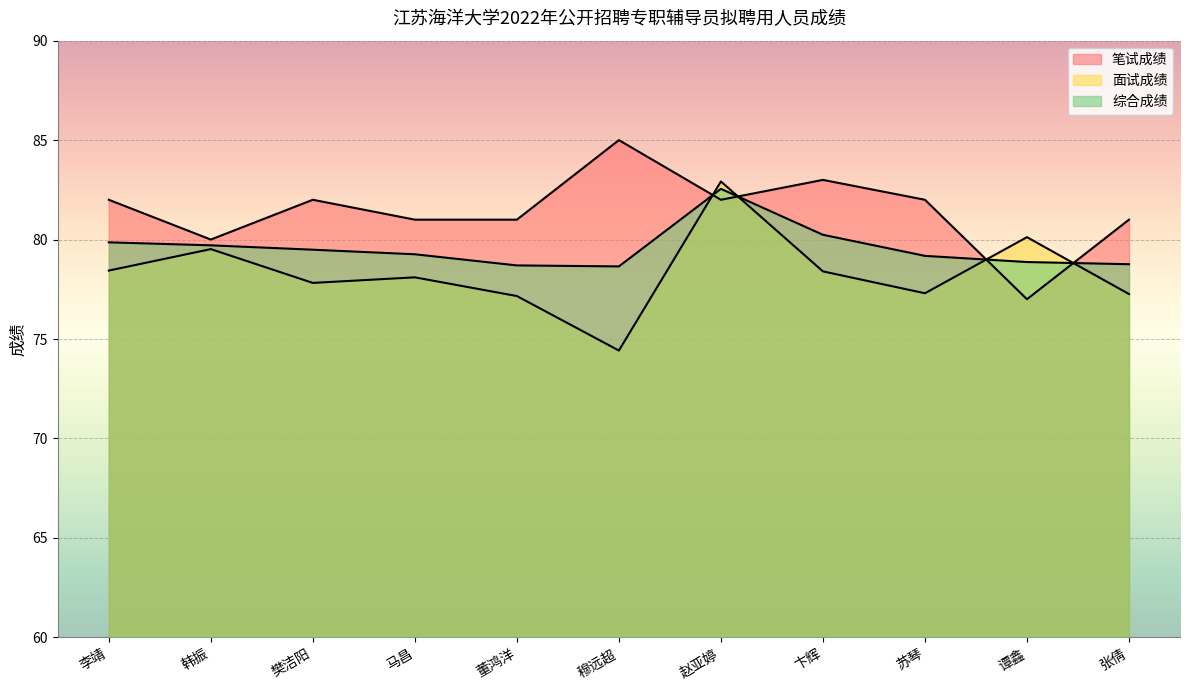

Is it true that 面试成绩 equals 80.1 at 谭鑫?

True